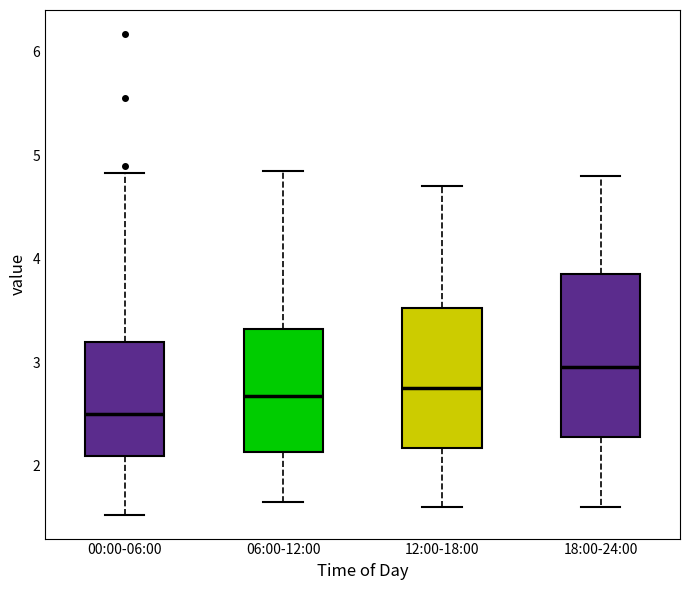

Which box's median line is the highest?

18:00-24:00